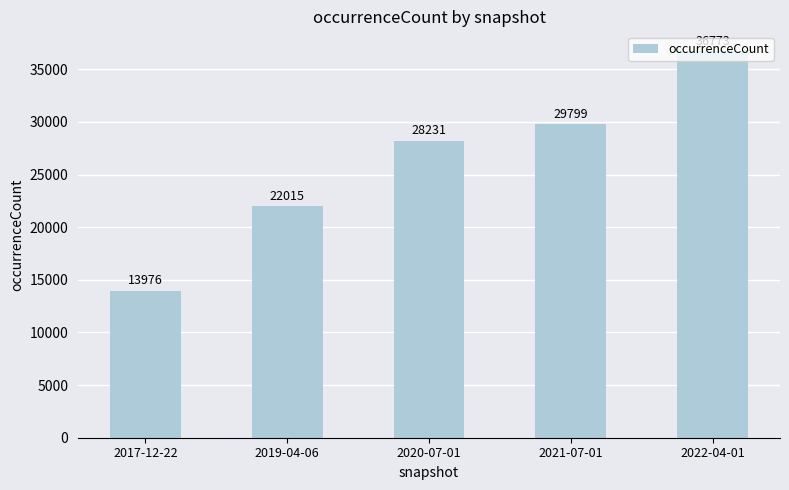

At which category does the chart reach its minimum across all series?

2017-12-22